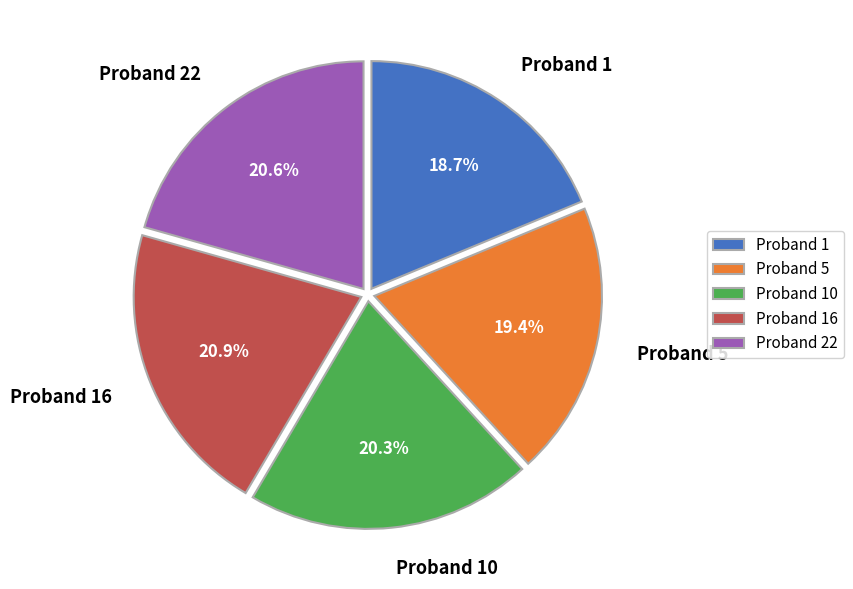

Does Proband 5 account for over 50% of the chart?

No